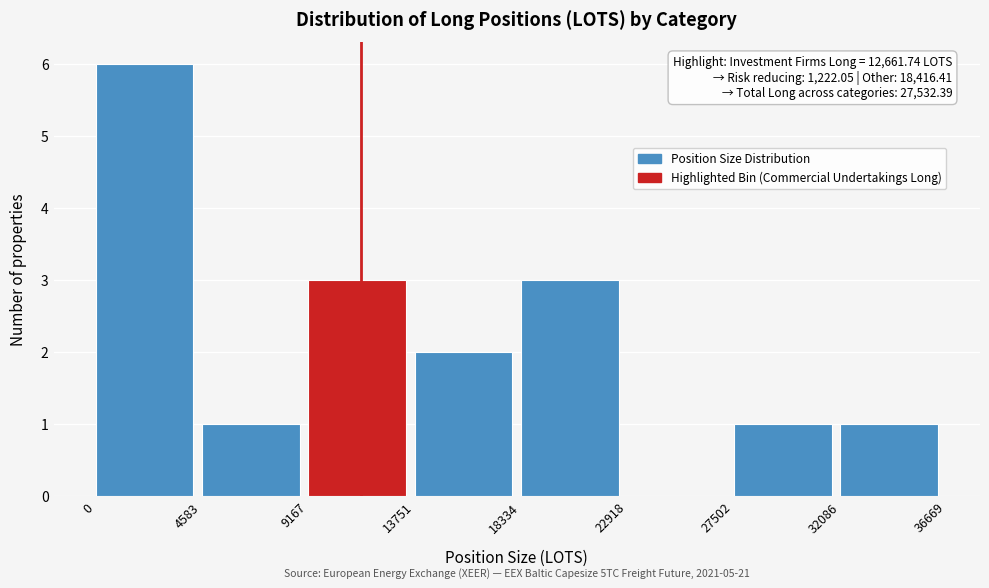

Which range on the x-axis has the tallest bar?

0 to 4583